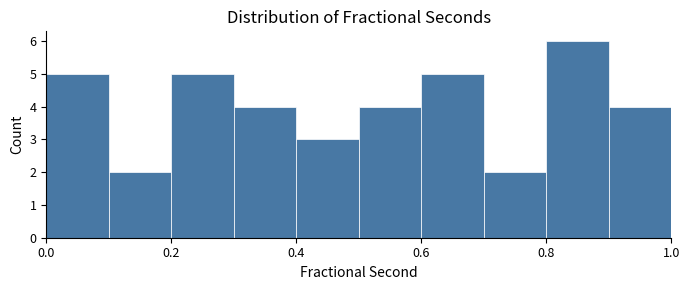

Reading left to right, transcribe this chart: for each bar, give the range it covers on the x-axis and its height. The values are not printed on the chart, so give them approximately, as read against the axis.

0.0 to 0.1: 5
0.1 to 0.2: 2
0.2 to 0.3: 5
0.3 to 0.4: 4
0.4 to 0.5: 3
0.5 to 0.6: 4
0.6 to 0.7: 5
0.7 to 0.8: 2
0.8 to 0.9: 6
0.9 to 1.0: 4